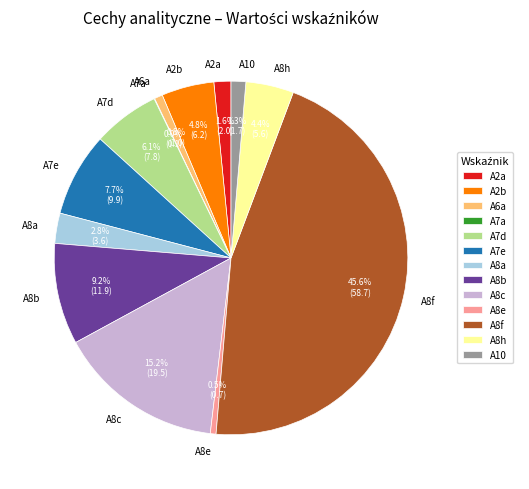

The A8e slice represents 11% of the pie. True or false?

False